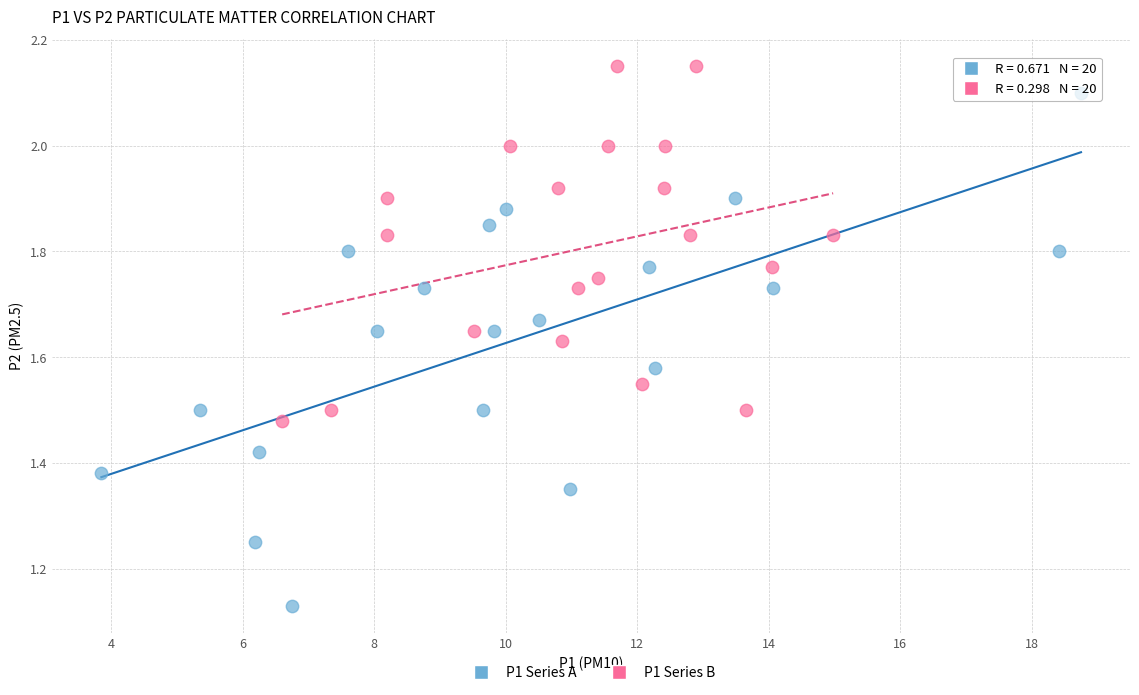

Which series contains the lowest Y value?

P1 Series A